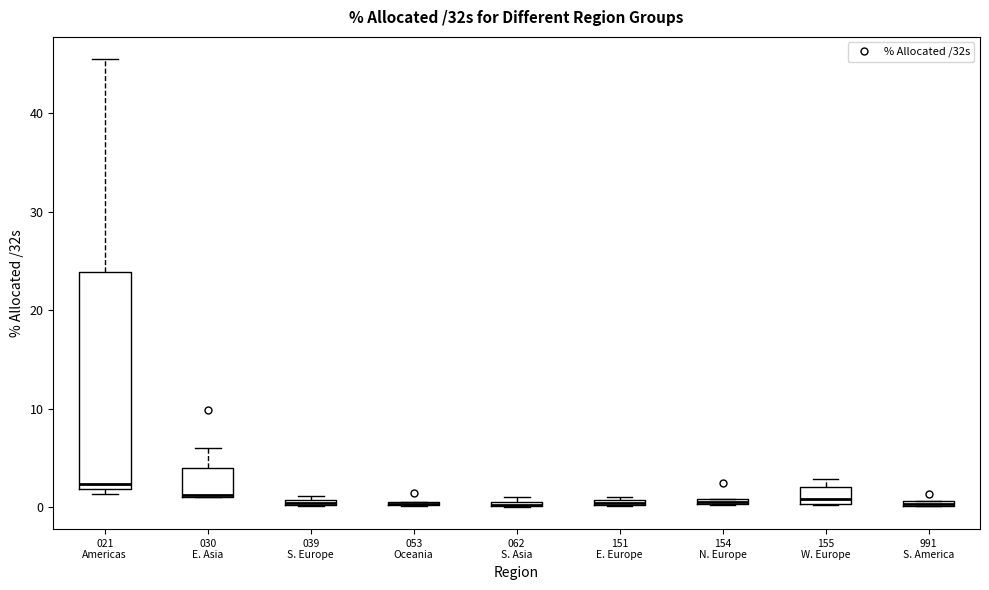

Comparing the boxes themselves (not the whiskers), which one is the tallest?

021 Americas